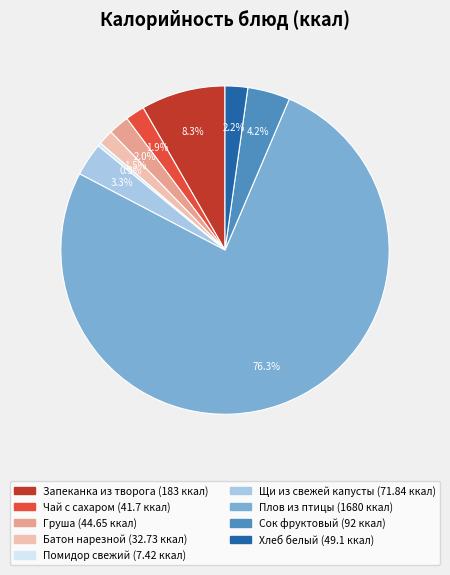

Which has a higher value, Плов из птицы or Груша?

Плов из птицы